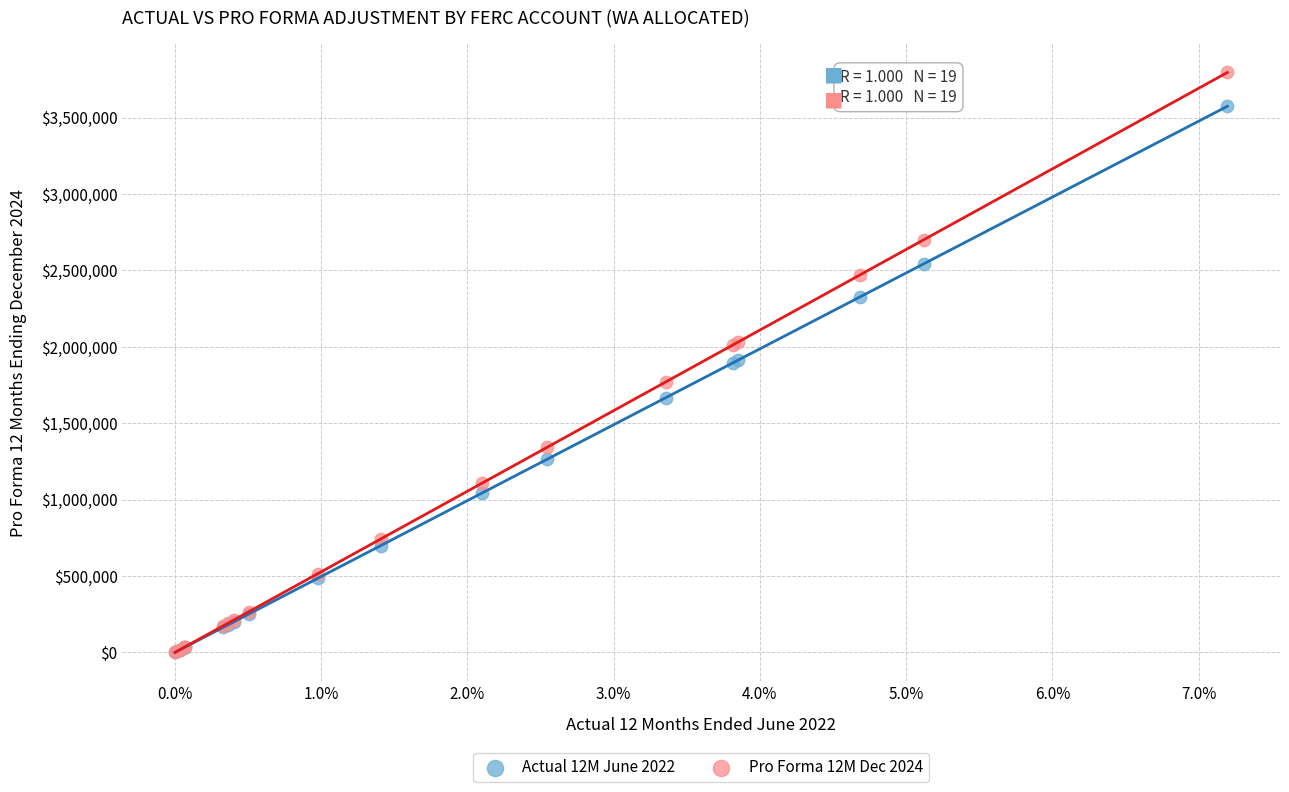

What are all the series names shown in the legend?

Actual 12M June 2022, Pro Forma 12M Dec 2024